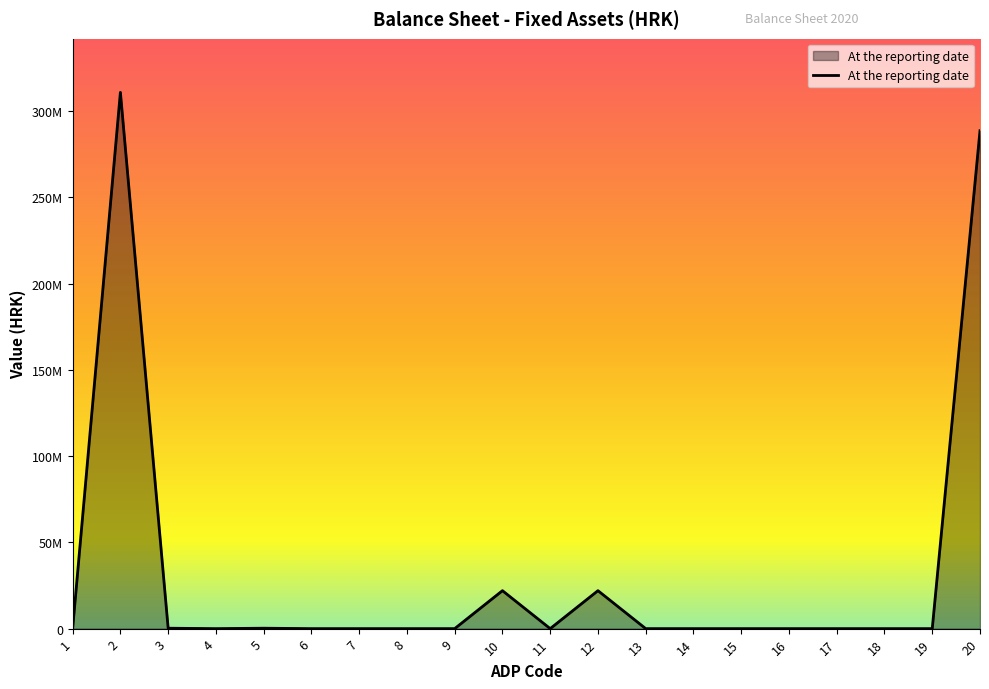

Where is the first local maximum?

2